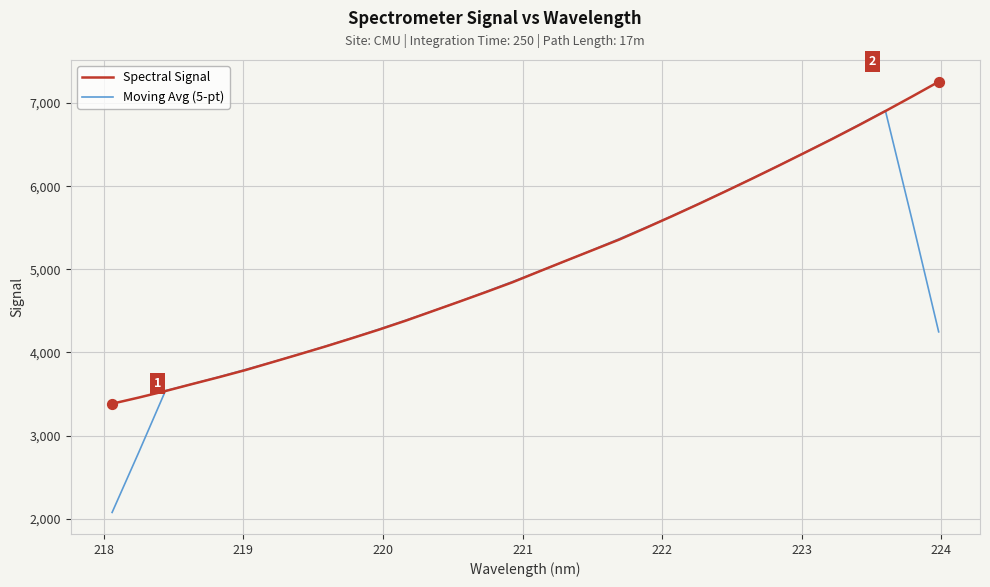

Which series has the widest spread of values?

Moving Avg (5-pt)